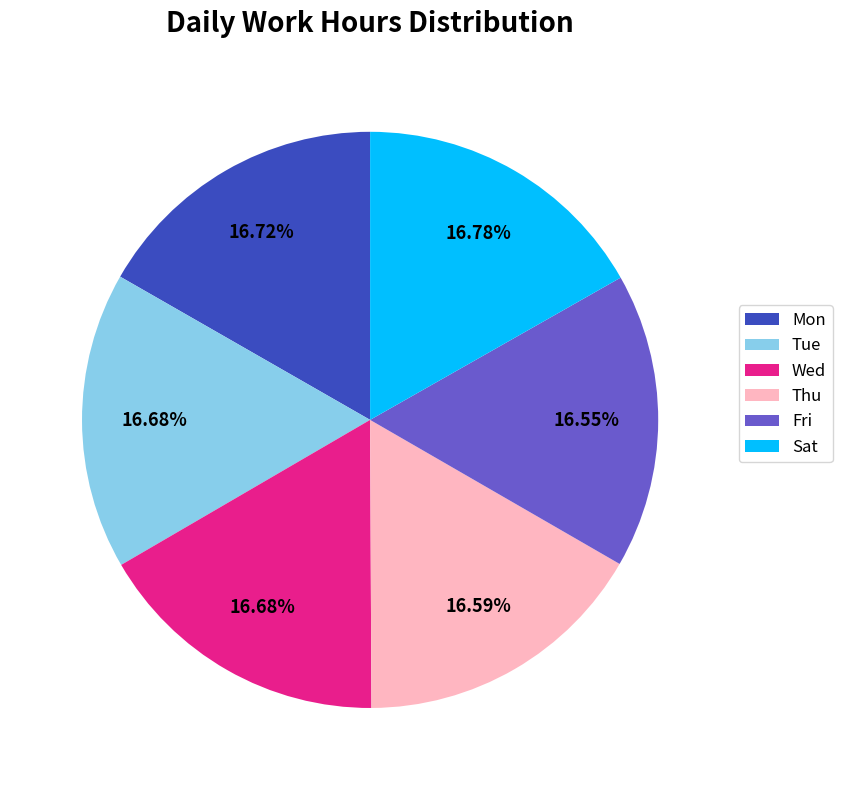

Approximately how many times larger is the value at Thu compared to Mon?

1.0